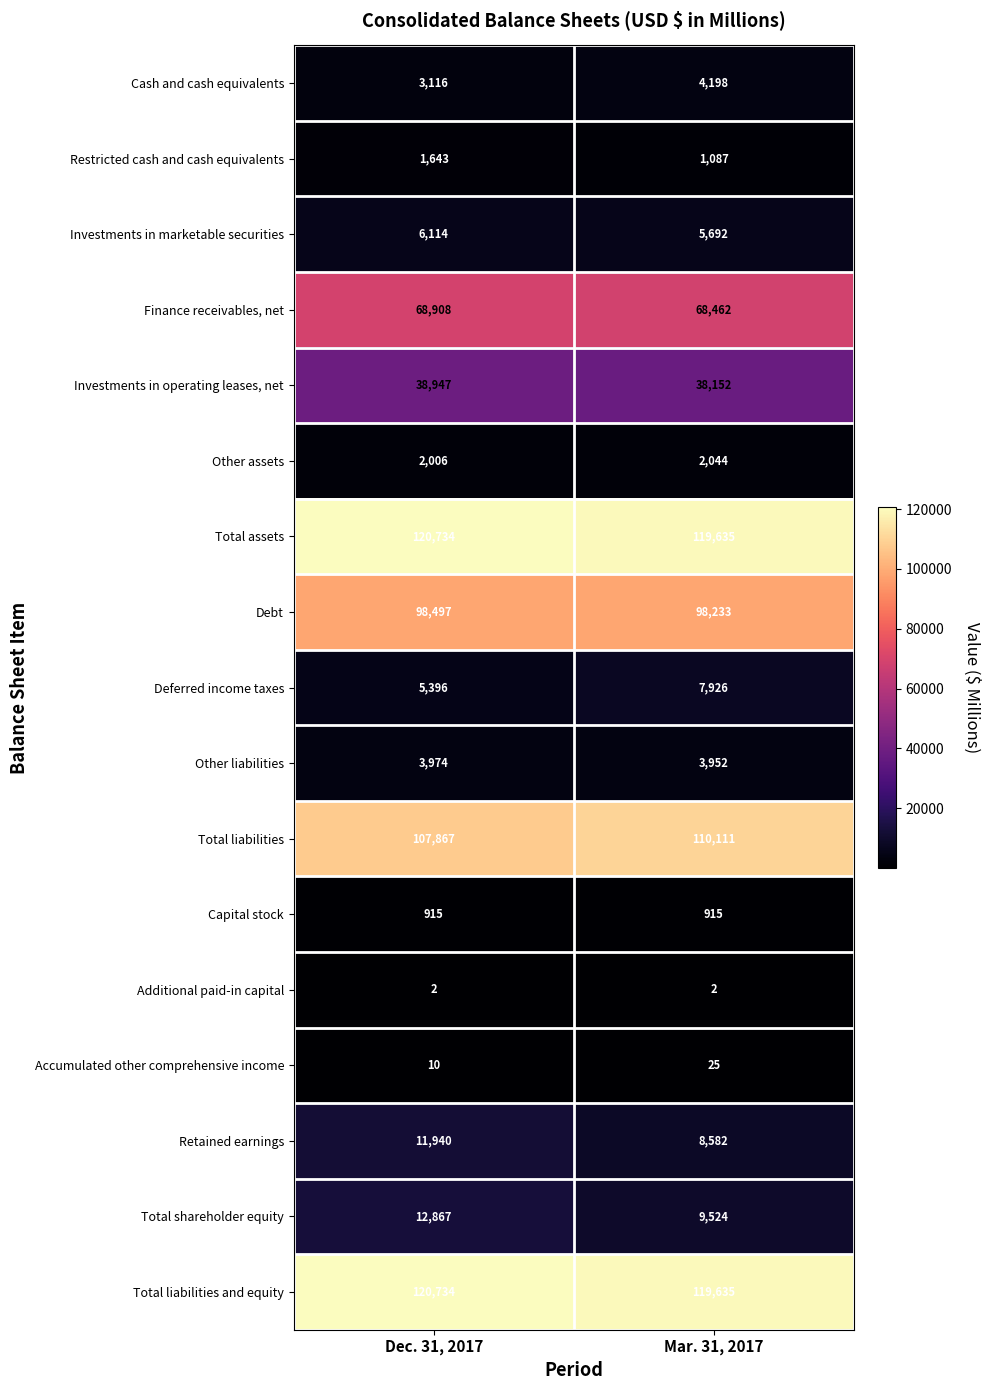

Between Dec. 31, 2017 and Mar. 31, 2017, which series saw the biggest shift?

Retained earnings